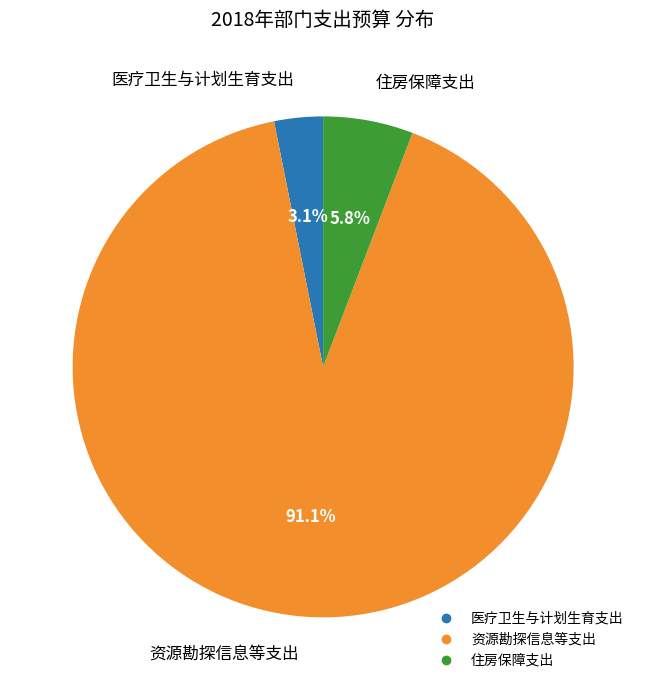

To the nearest percent, what is the average slice percentage?

33%